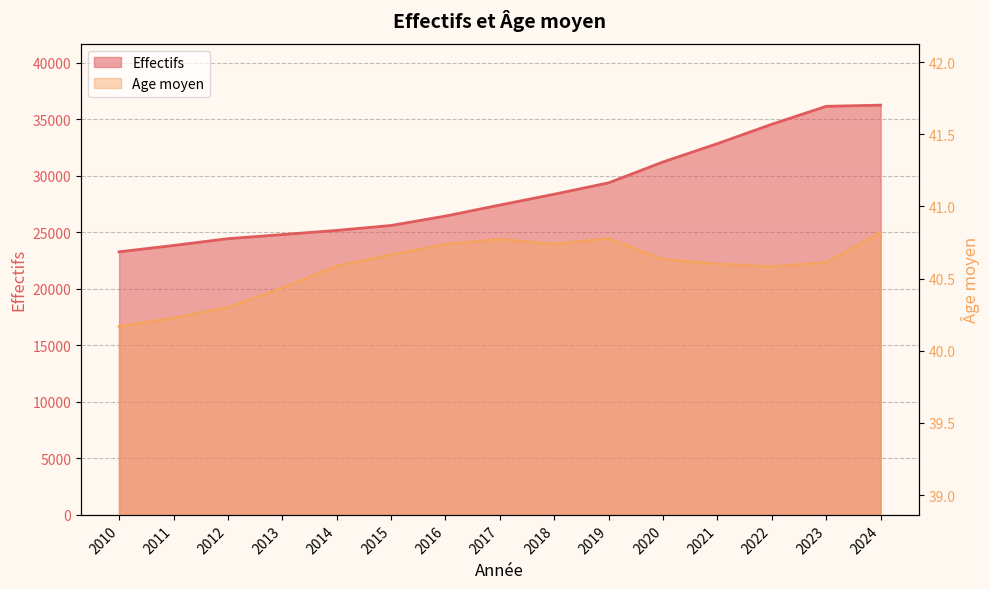

How many lines are shown in the chart?

2